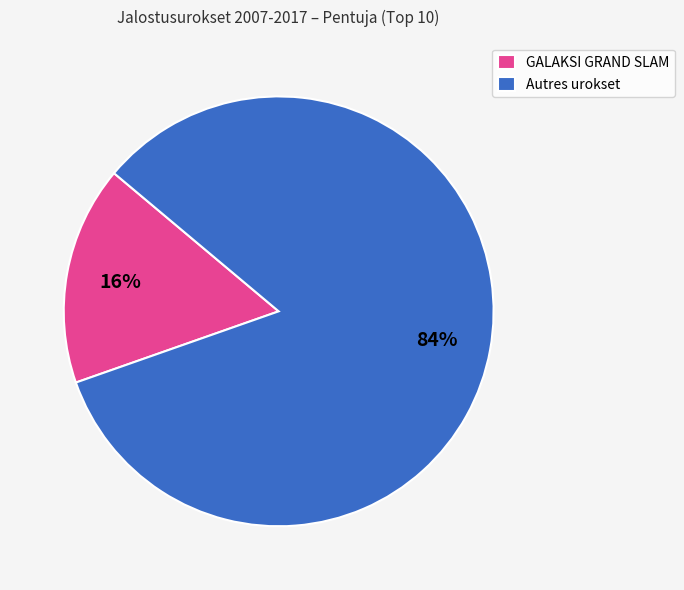

Between Autres urokset and GALAKSI GRAND SLAM, which is larger?

Autres urokset